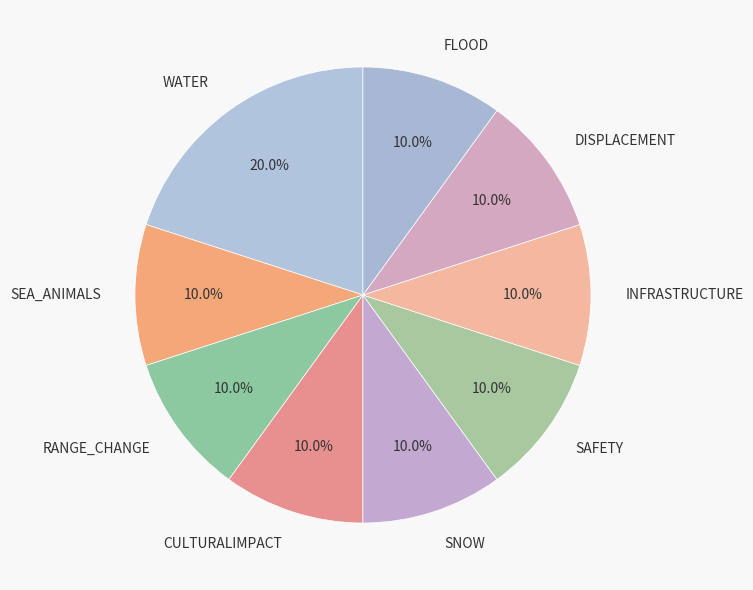

Is the sum of SAFETY and WATER greater than half?

No